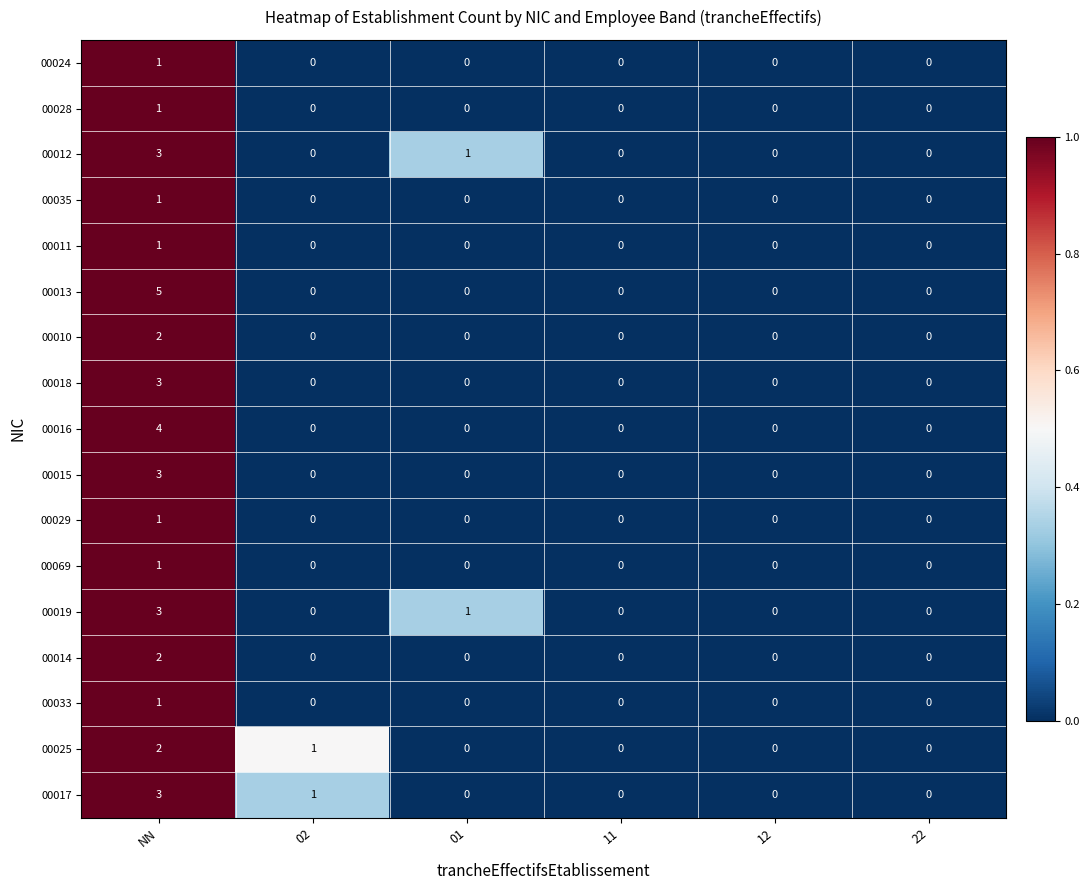

What is the spread (max minus min) of values at NN?

4